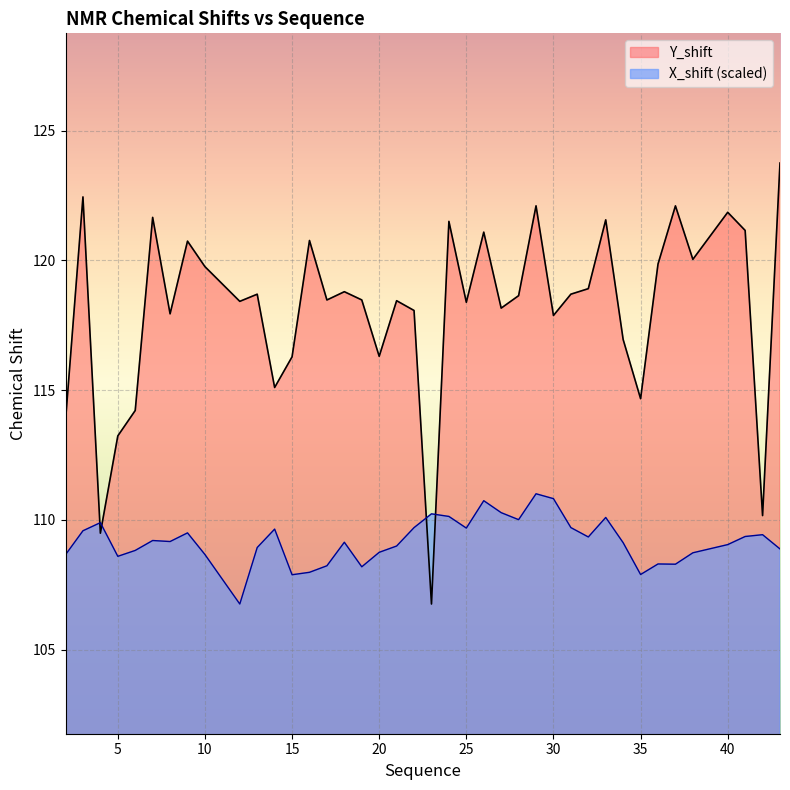

At which category does X_shift reach its first local valley?

5